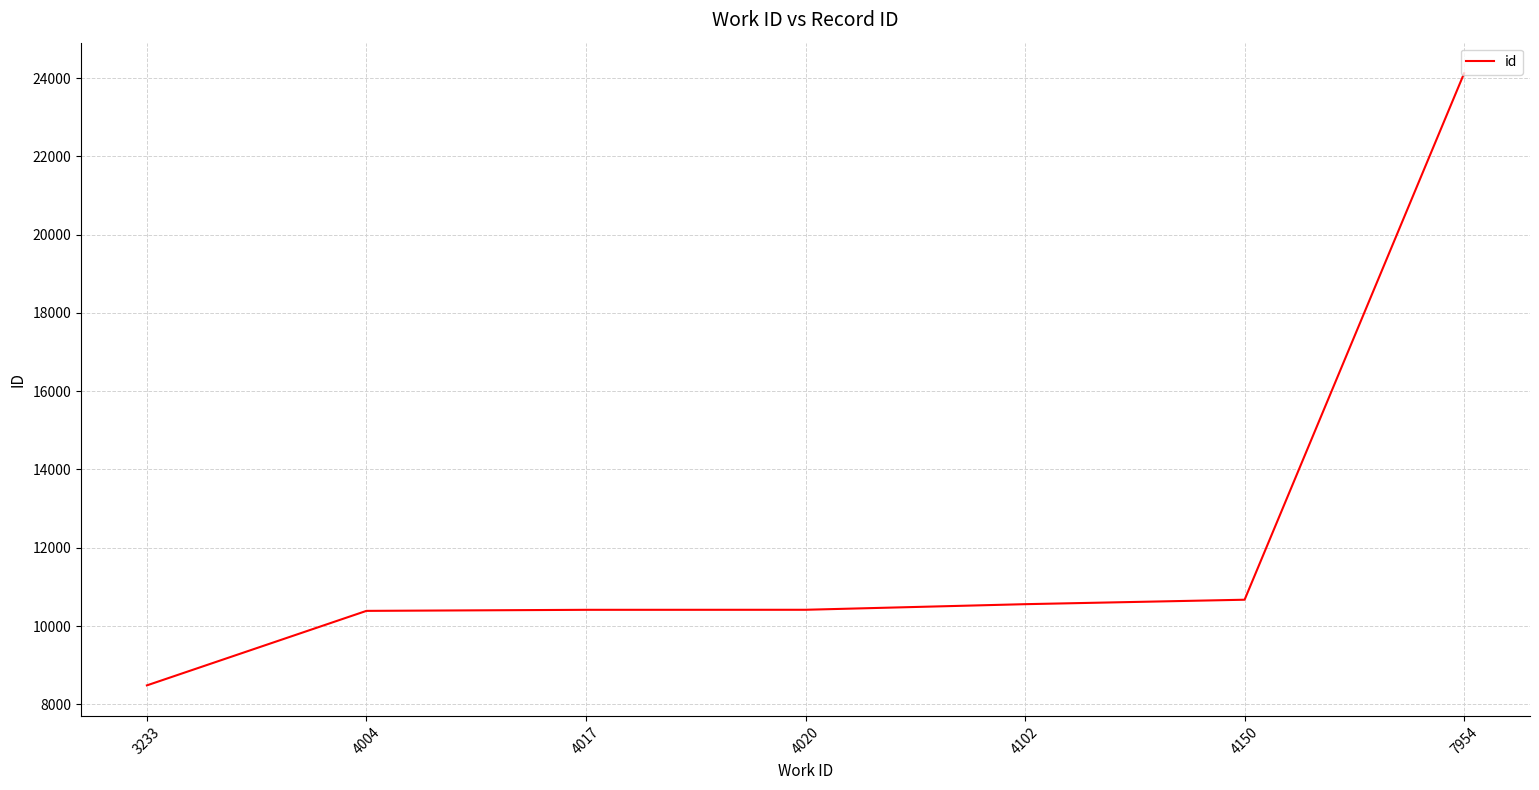

What is the change in value from 4020 to 4102?

+143